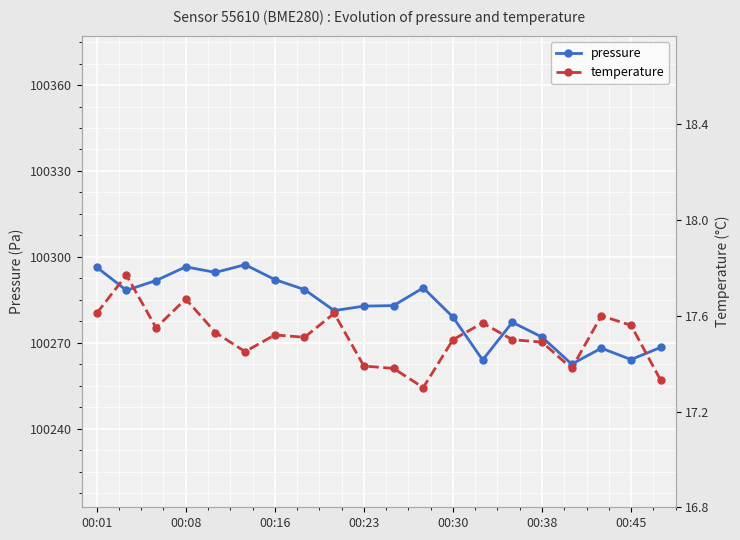

True or false: temperature and pressure intersect in this chart.

False